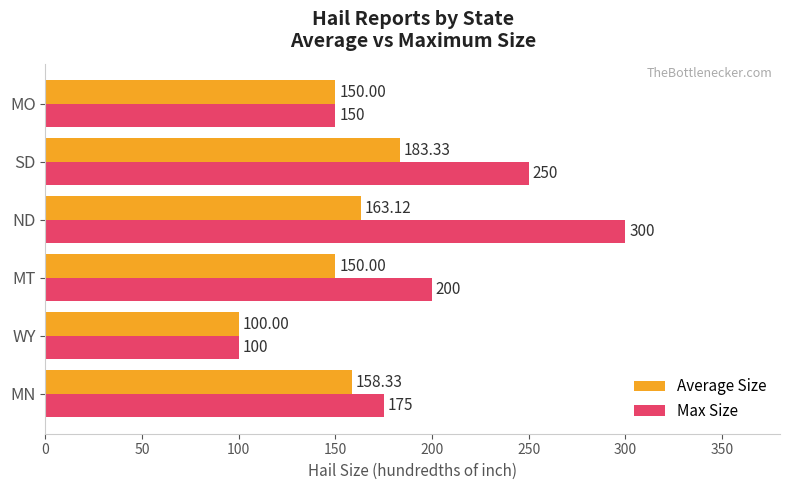

Rank the series at MT from highest to lowest value.

Max Size, Average Size